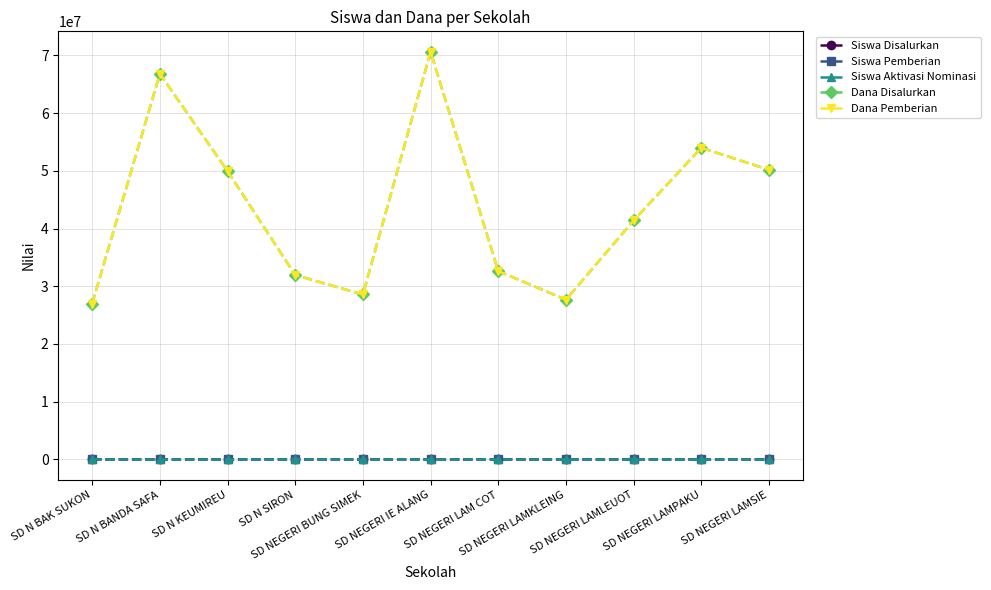

Reading left to right, what are all the values shown in this chart?

Siswa Disalurkan: 65	161	123	77	70	169	75	67	101	131	122
Siswa Pemberian: 65	161	123	77	70	169	75	67	101	131	122
Siswa Aktivasi Nominasi: 0	0	0	0	0	0	0	0	0	0	0
Dana Disalurkan: 27000000	66825000	49950000	31950000	28575000	70650000	32625000	27675000	41400000	54000000	50175000
Dana Pemberian: 27000000	66825000	49950000	31950000	28575000	70650000	32625000	27675000	41400000	54000000	50175000